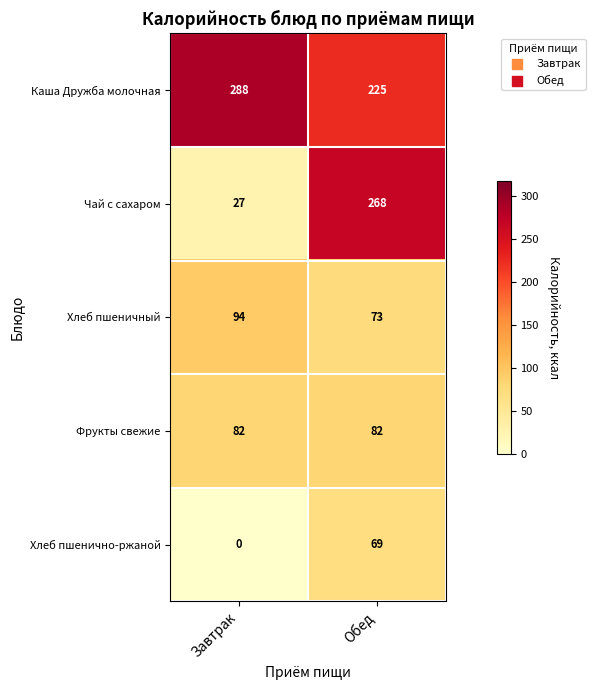

The Каша Дружба молочная series shows 95 at Обед. True or false?

False